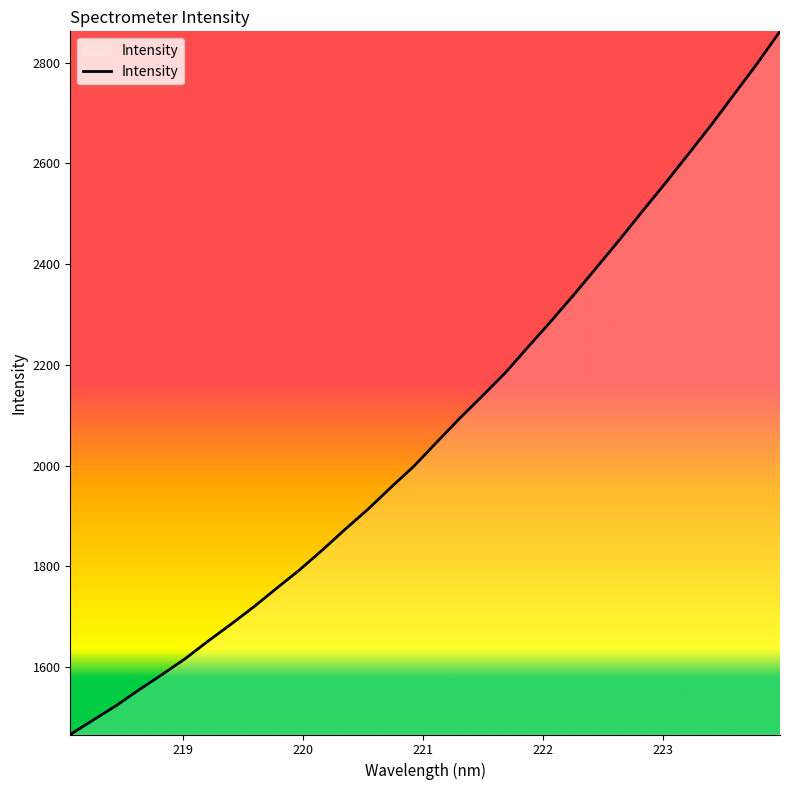

What is the smallest value displayed?

1465.9